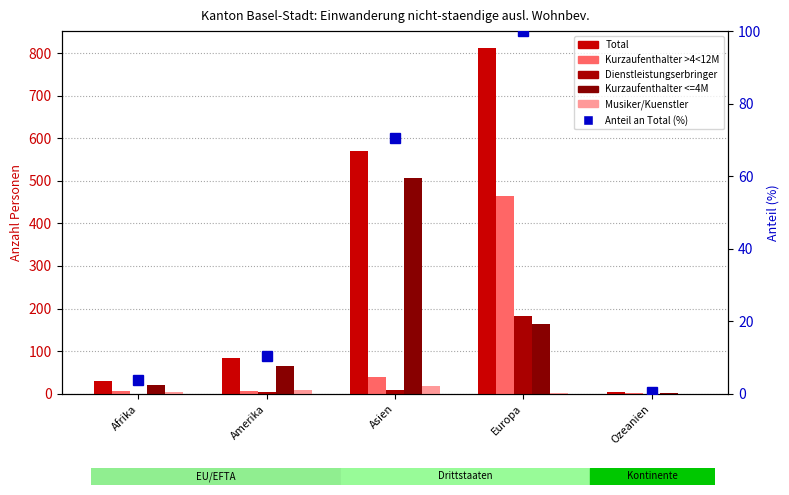

At which category does the chart reach its minimum across all series?

Afrika